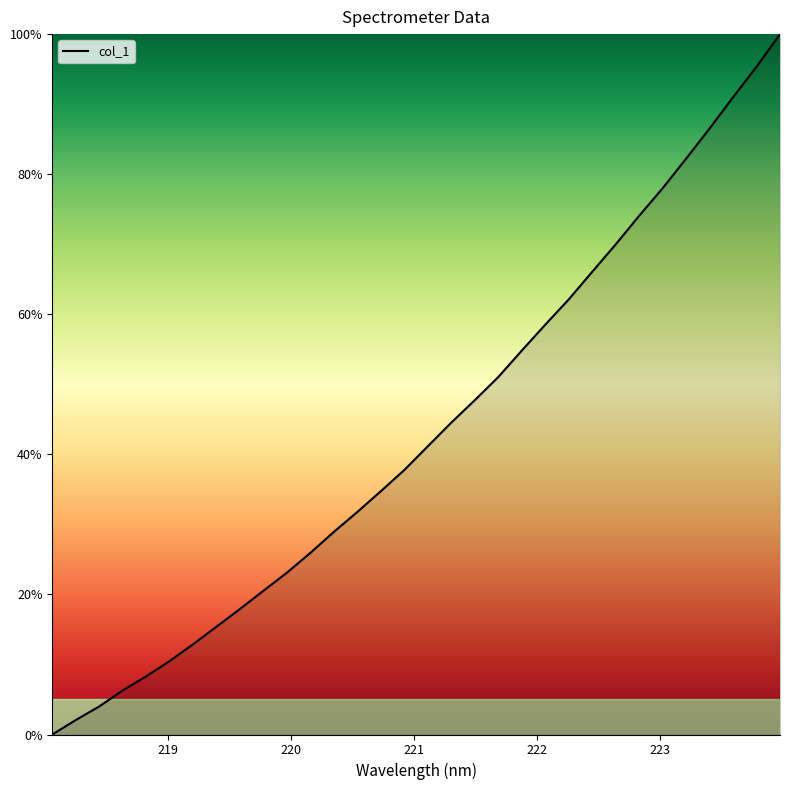

What is the maximum value shown in the chart?

100.0